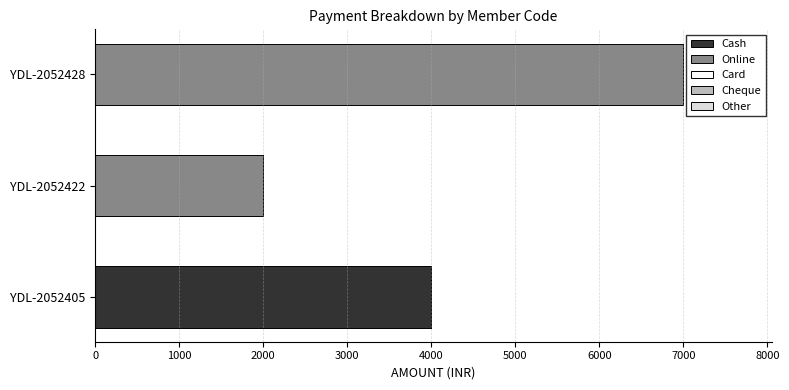

The value of Cash at YDL-2052405 is 4000. True or false?

True